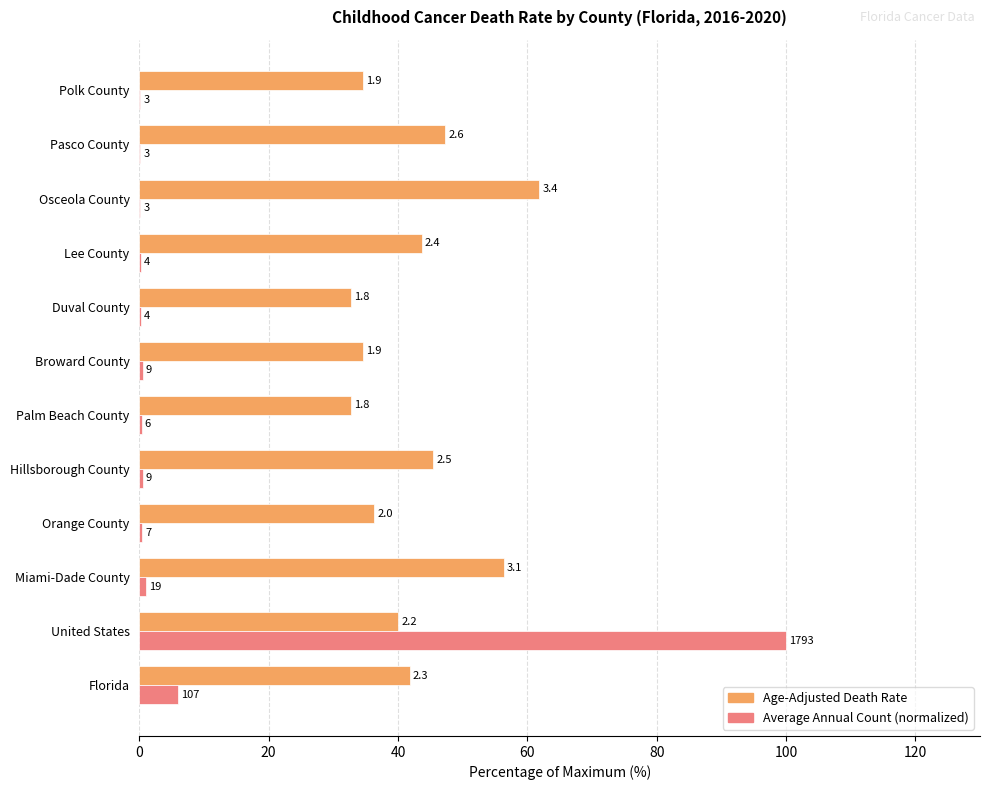

Rank the series by their average value, from highest to lowest.

Age-Adjusted Death Rate, Average Annual Count (normalized)